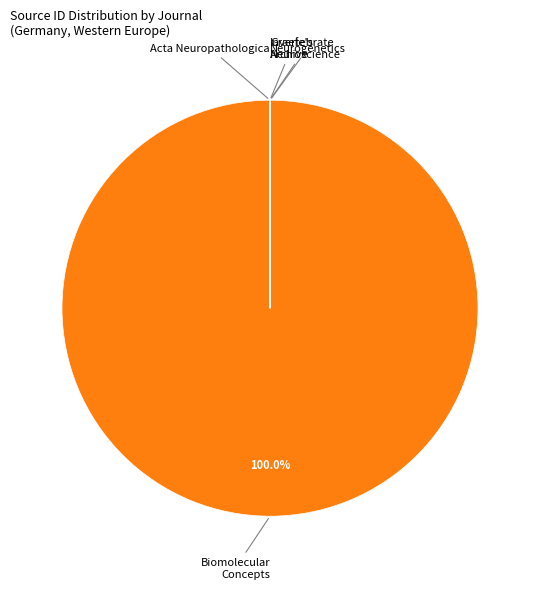

To the nearest percent, what is the difference between the largest and smallest slice percentages?

100%